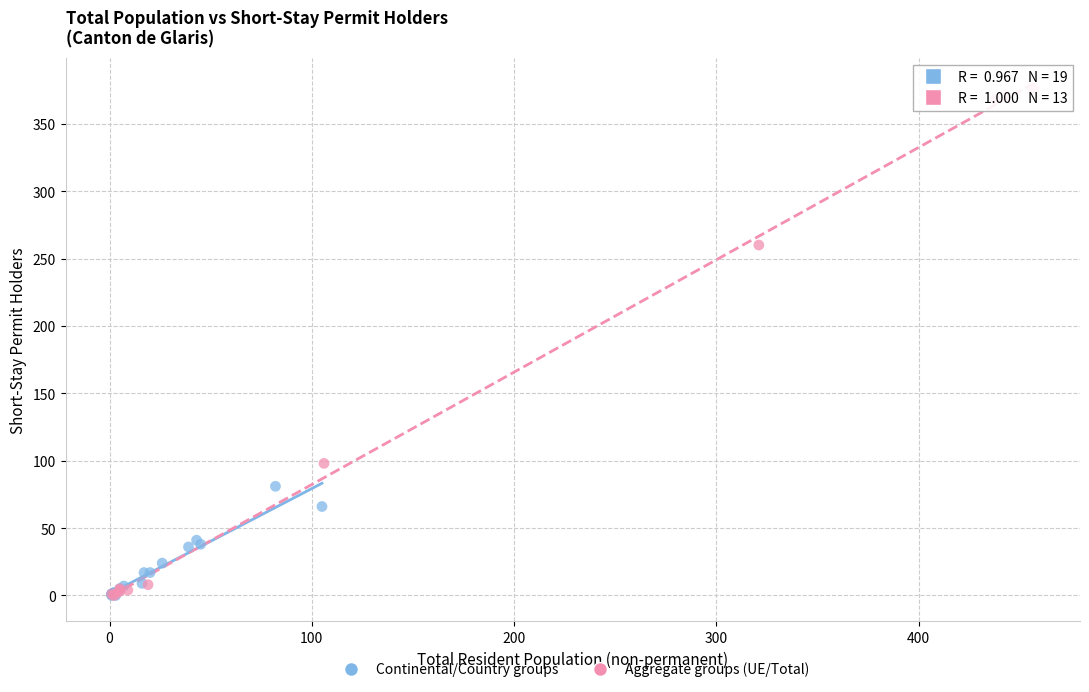

What are all the series names shown in the legend?

Continental/Country groups, Aggregate groups (UE/Total)